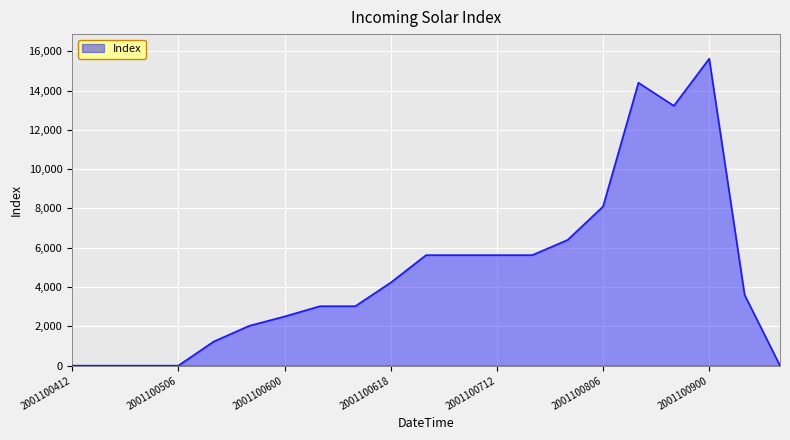

What is the maximum value shown in the chart?

15625